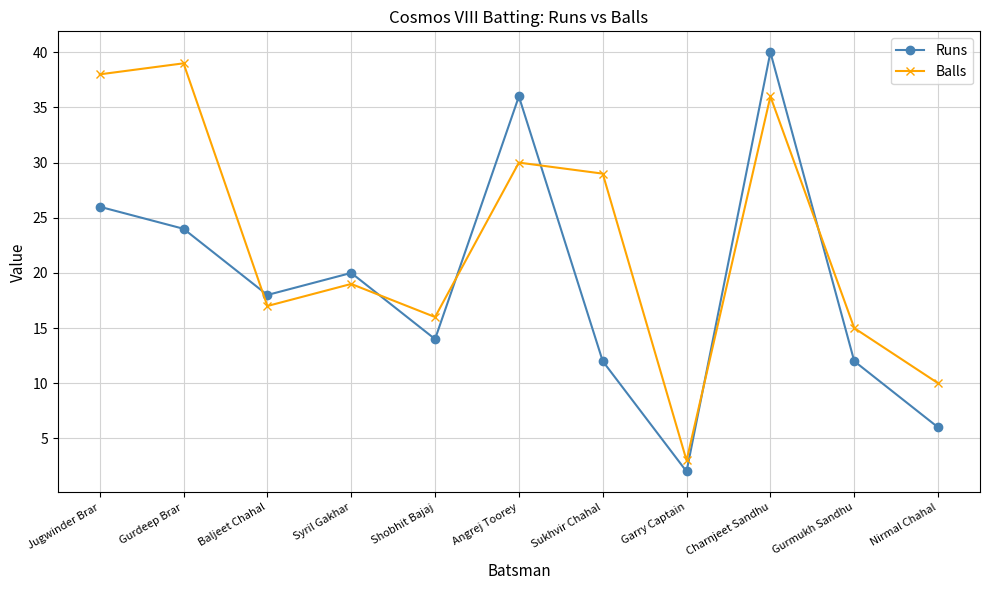

Read the Balls value at Gurmukh Sandhu, to the nearest 5.

15